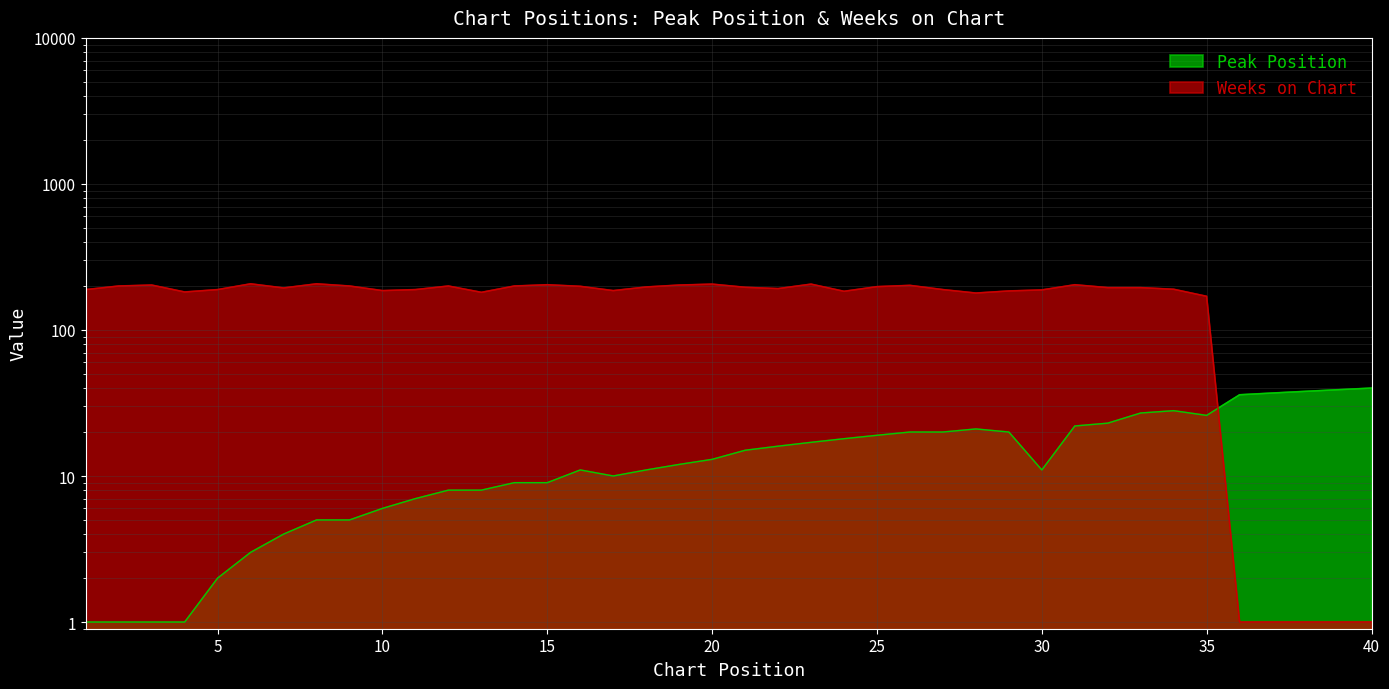

How many lines are shown in the chart?

2